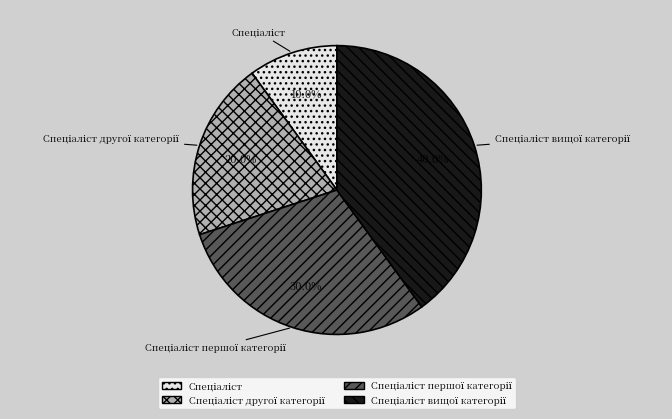

Does any single category account for the majority?

No